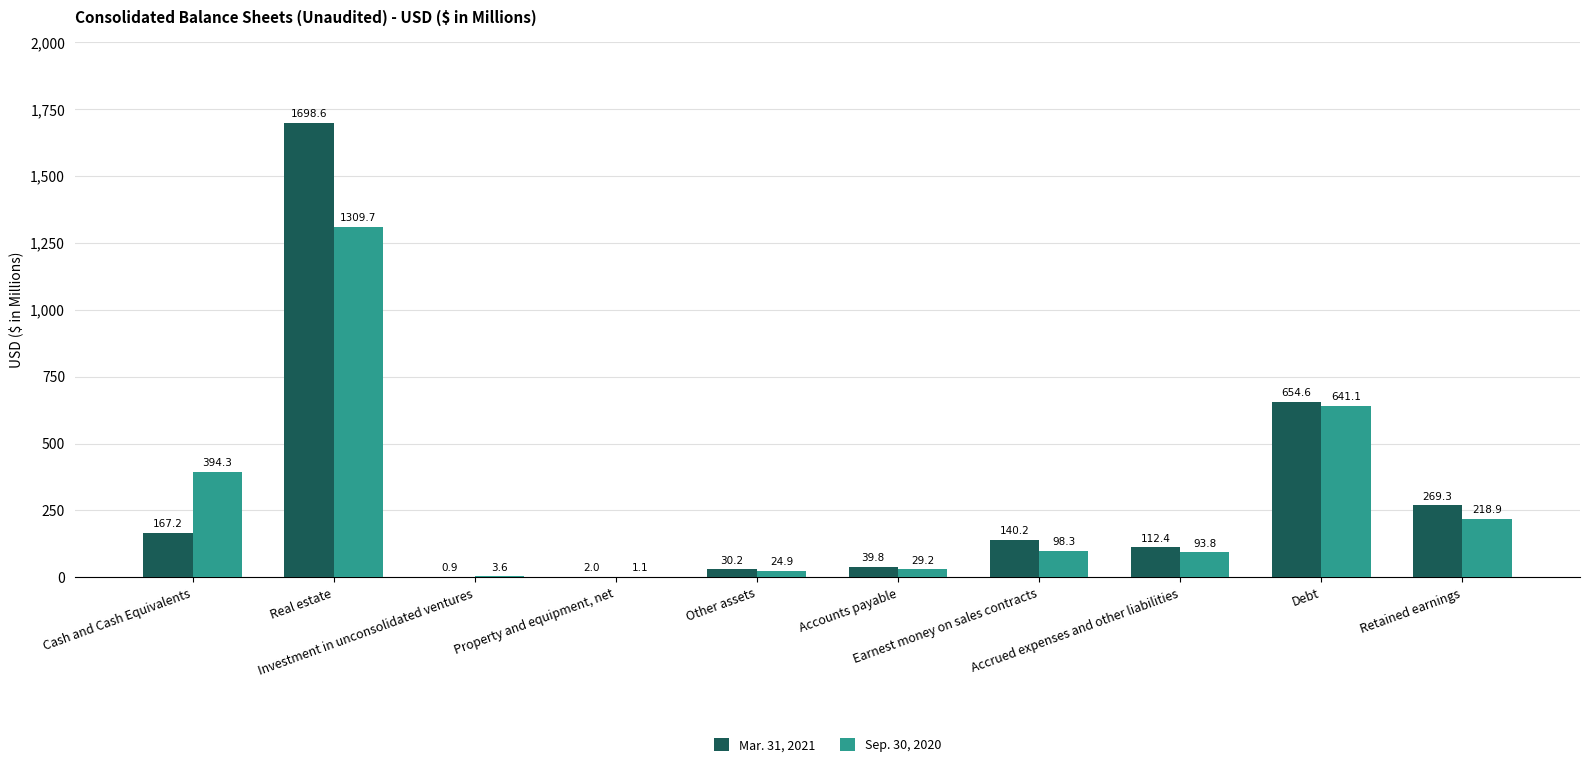

How many groups of bars are there?

10